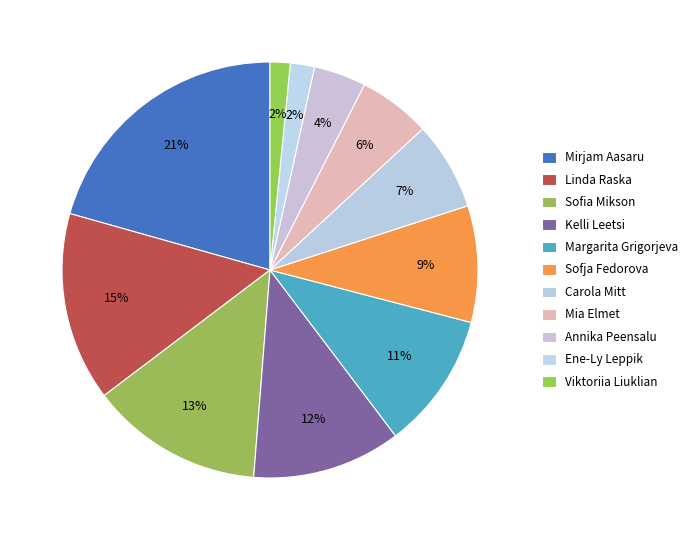

Does Kelli Leetsi account for over 50% of the chart?

No